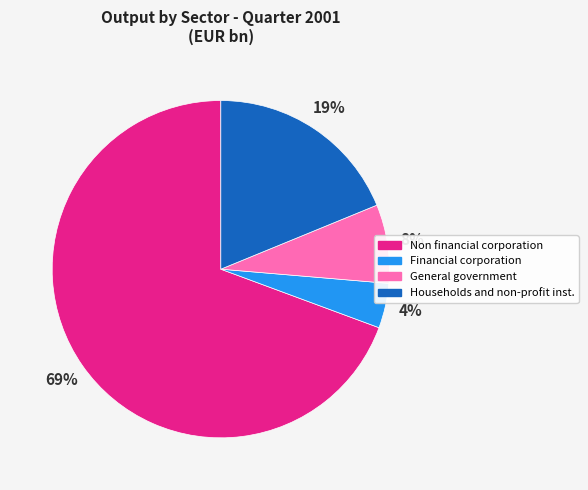

What is the largest slice in the pie chart?

Non financial corporation